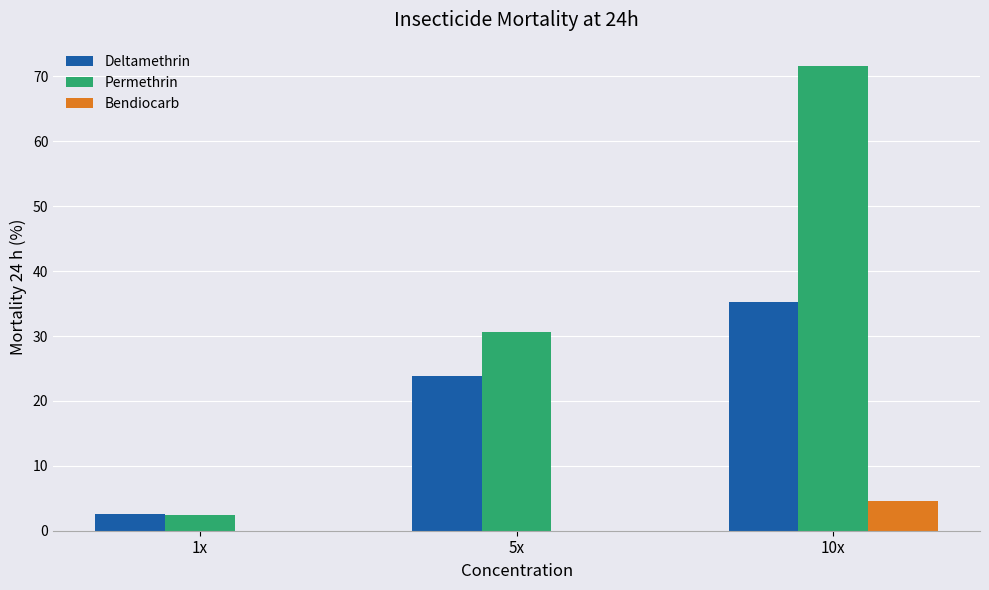

True or false: Permethrin has a value of 30.6 at 5x.

True